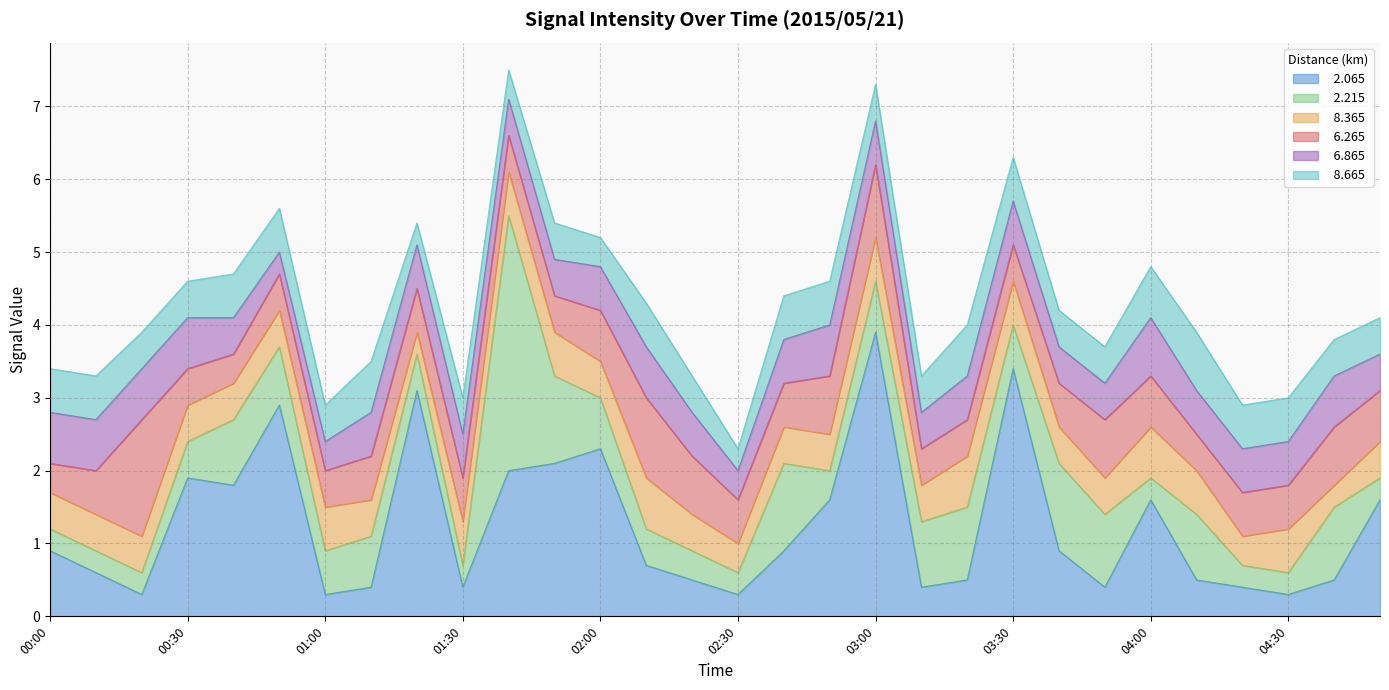

What is the total value across all series at 02:00?

5.2